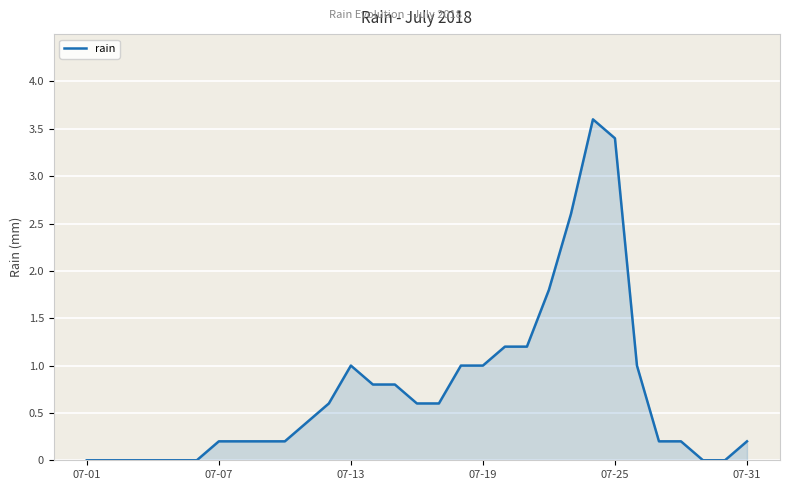

Count the number of categories in the chart.

31